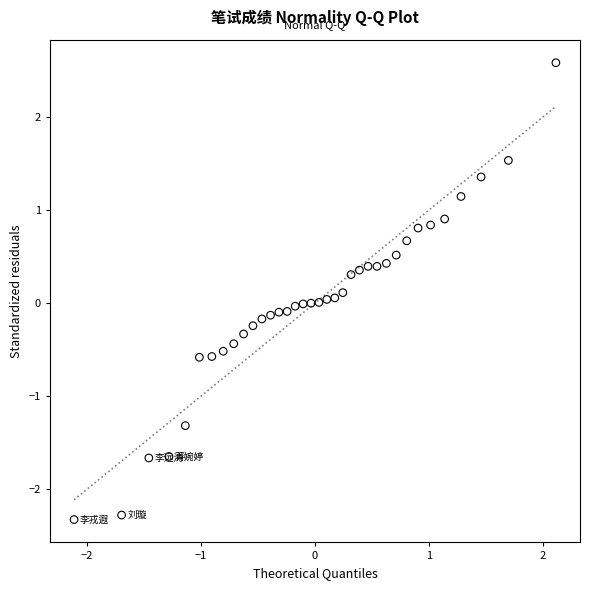

What is the range of Y values (max minus min)?

4.9